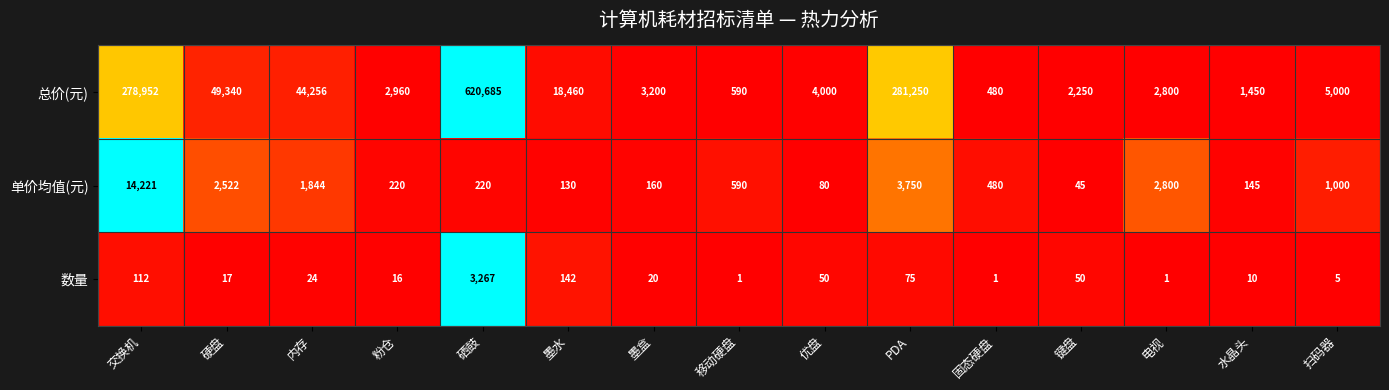

Count the number of categories in the chart.

15